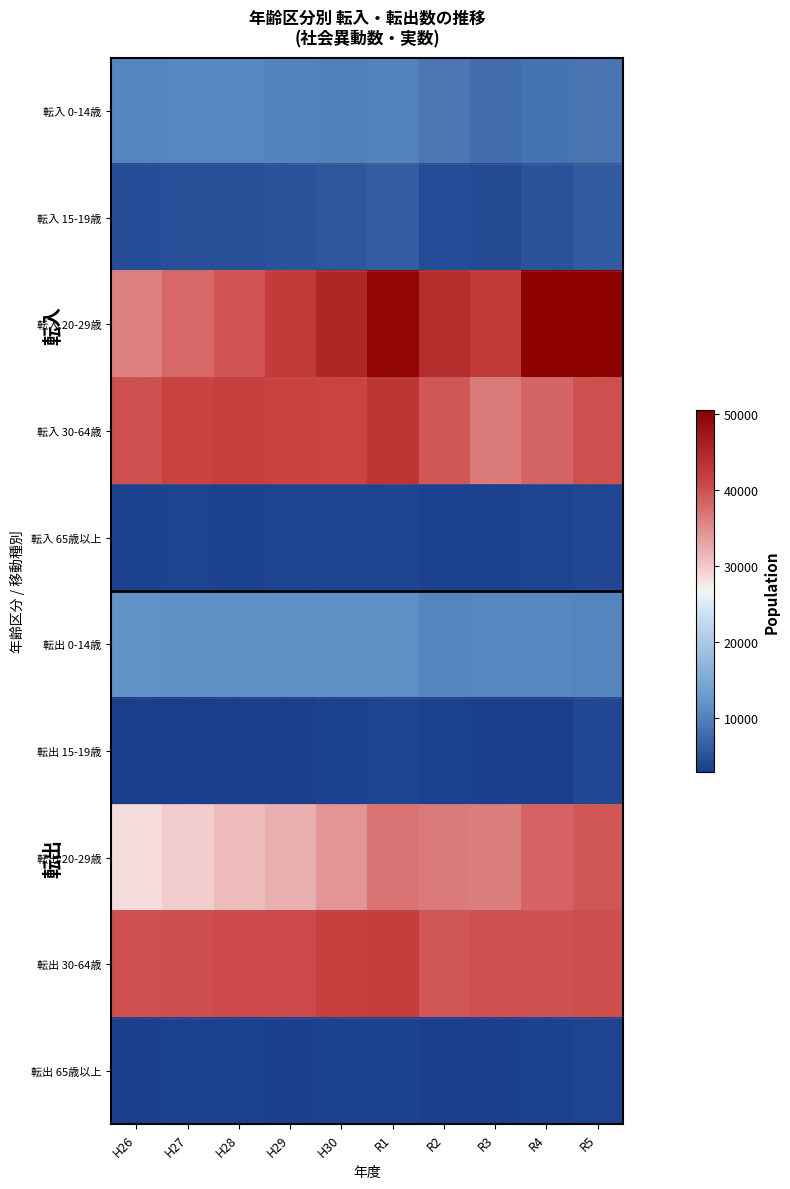

List the series in order of their peak value, highest first.

転入 20-29歳, 転入 30-64歳, 転出 30-64歳, 転出 20-29歳, 転出 0-14歳, 転入 0-14歳, 転入 15-19歳, 転入 65歳以上, 転出 15-19歳, 転出 65歳以上